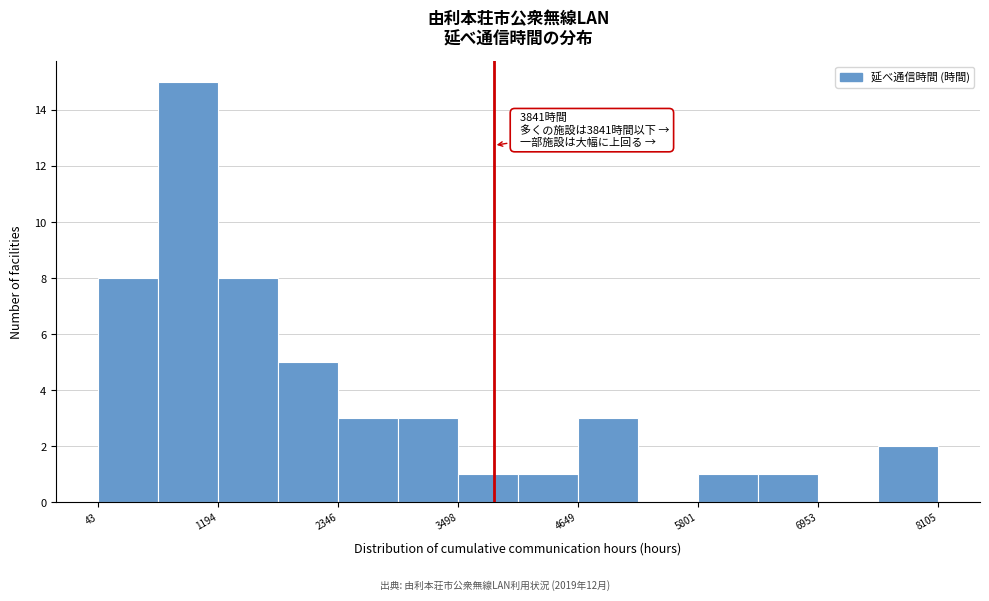

Read against the x-axis, roughly where is the centre of the tallest bar?

1000